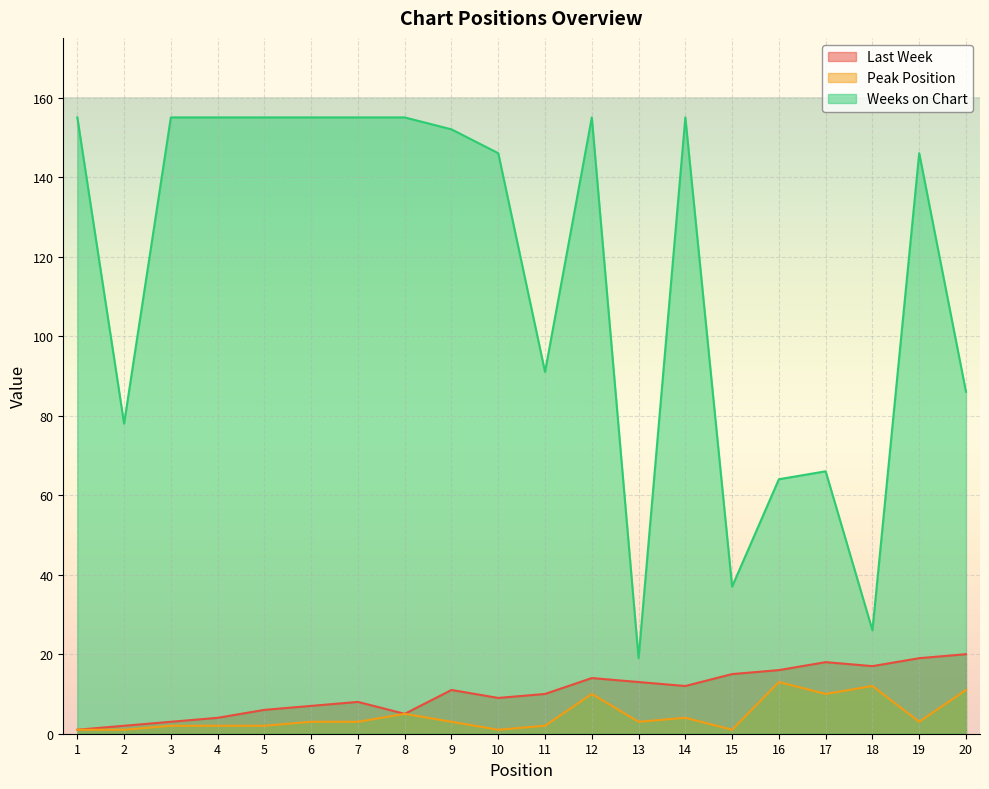

What is the average value of the Last Week series?

10